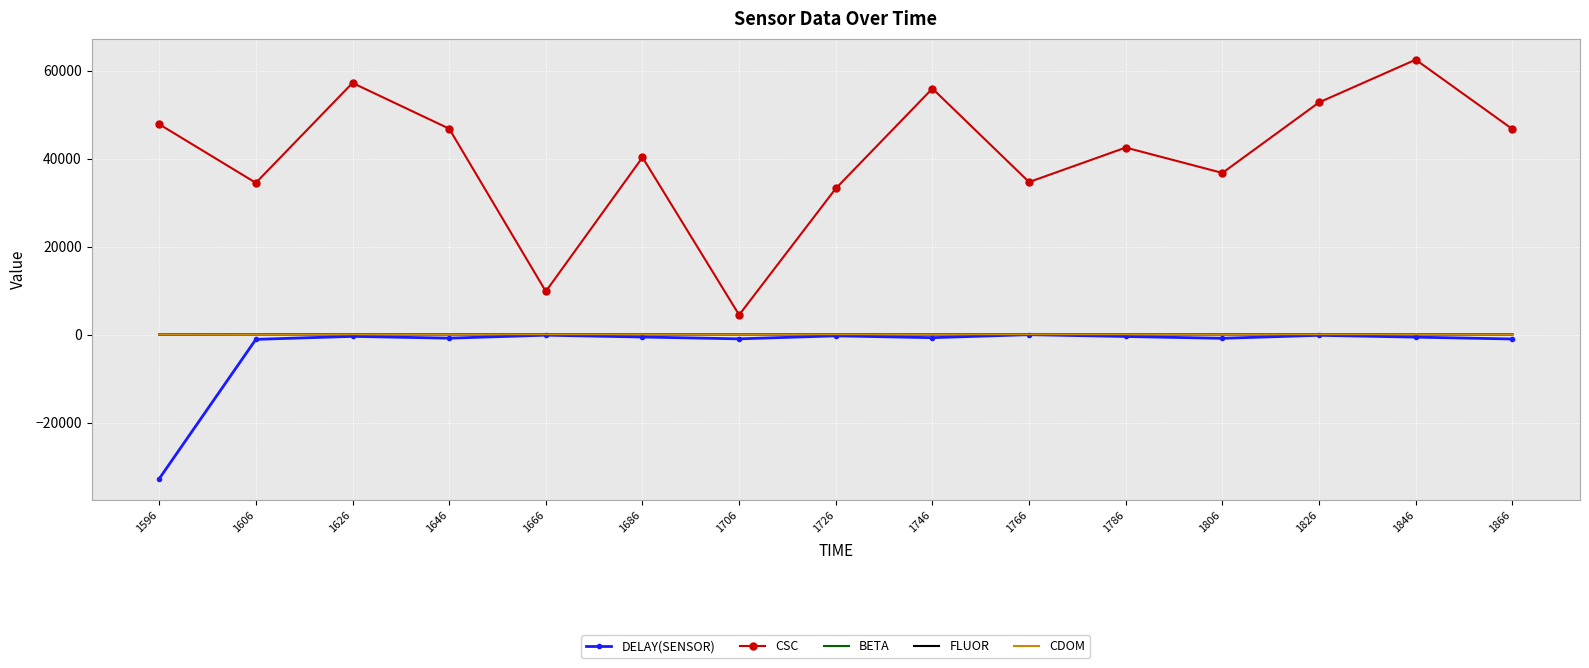

What is the smallest value displayed?

-32768